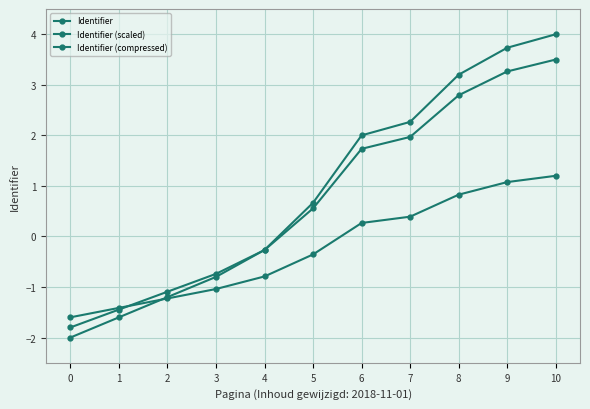

Does the chart display data point markers on the line(s)?

Yes